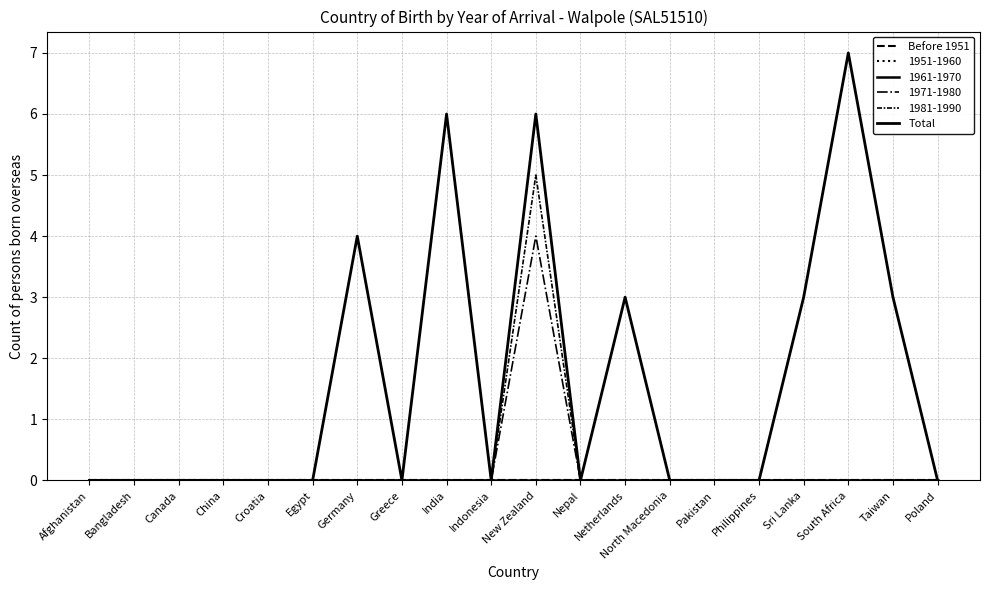

How many lines are shown in the chart?

6